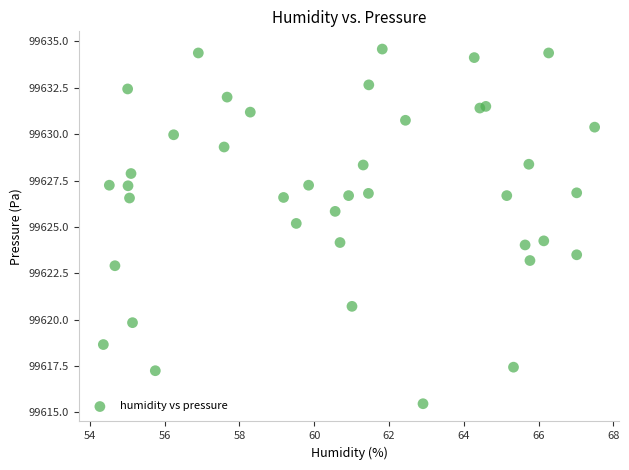

What is the range of X values (max minus min)?

13.1